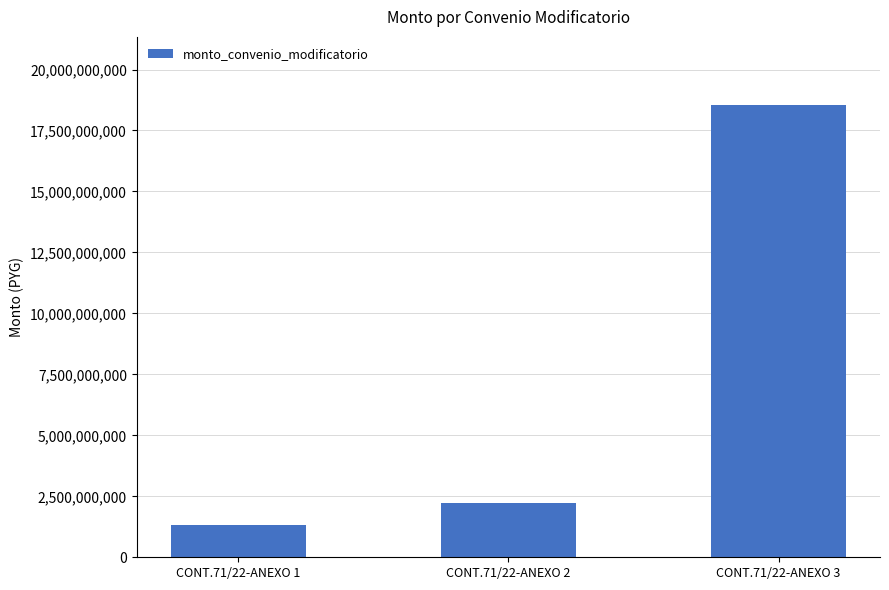

Rank the categories by value from lowest to highest.

CONT.71/22-ANEXO 1, CONT.71/22-ANEXO 2, CONT.71/22-ANEXO 3